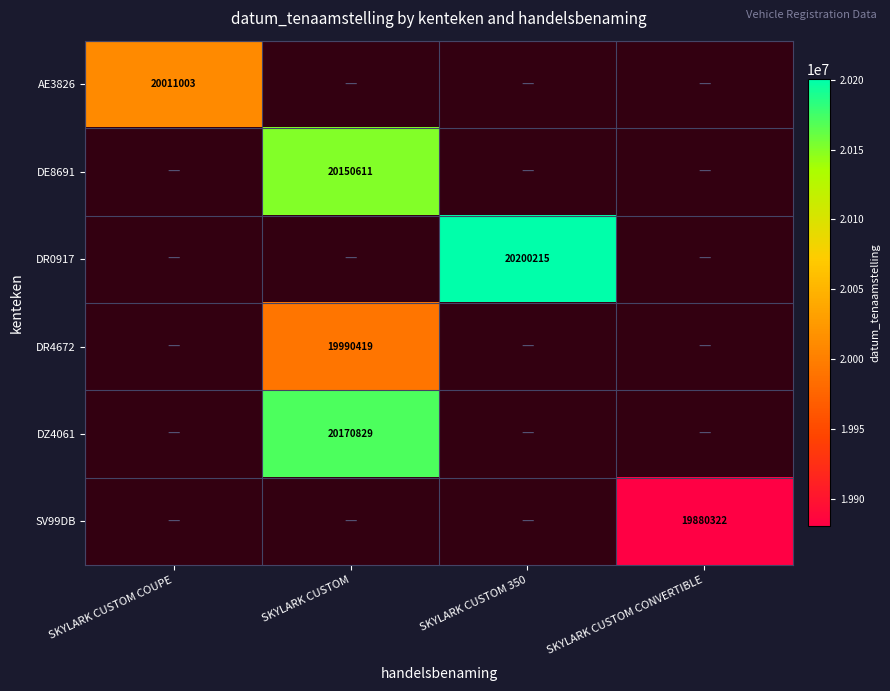

Is it true that AE3826 equals 20011003 at SKYLARK CUSTOM COUPE?

True